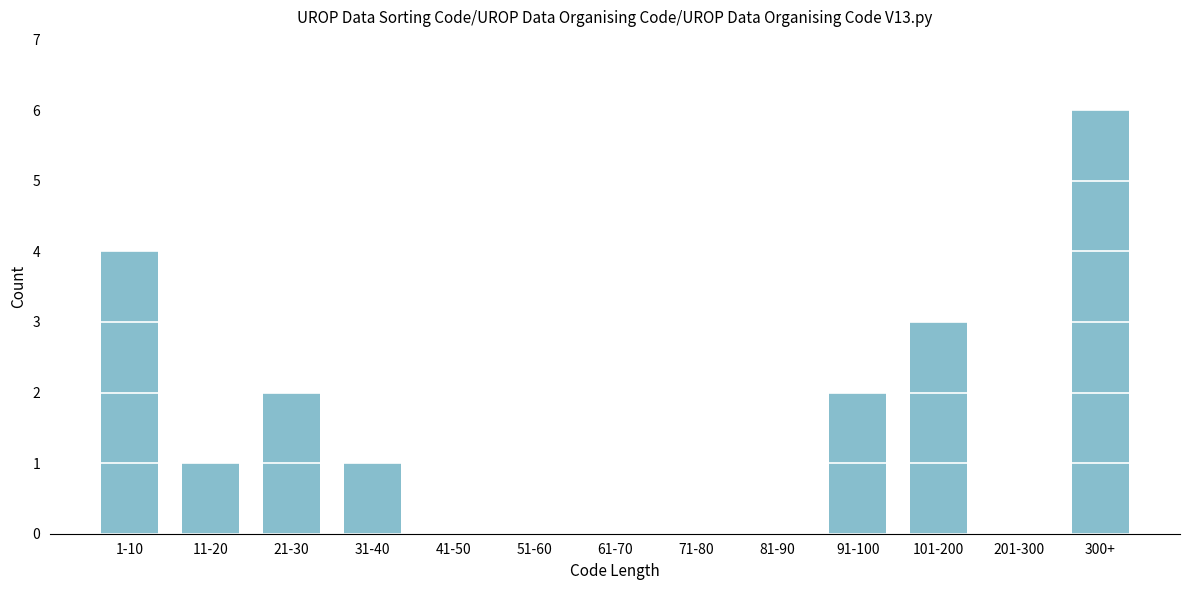

Reading left to right, transcribe all the data shown in this chart.

1-10=4	11-20=1	21-30=2	31-40=1	41-50=0	51-60=0	61-70=0	71-80=0	81-90=0	91-100=2	101-200=3	201-300=0	300+=6